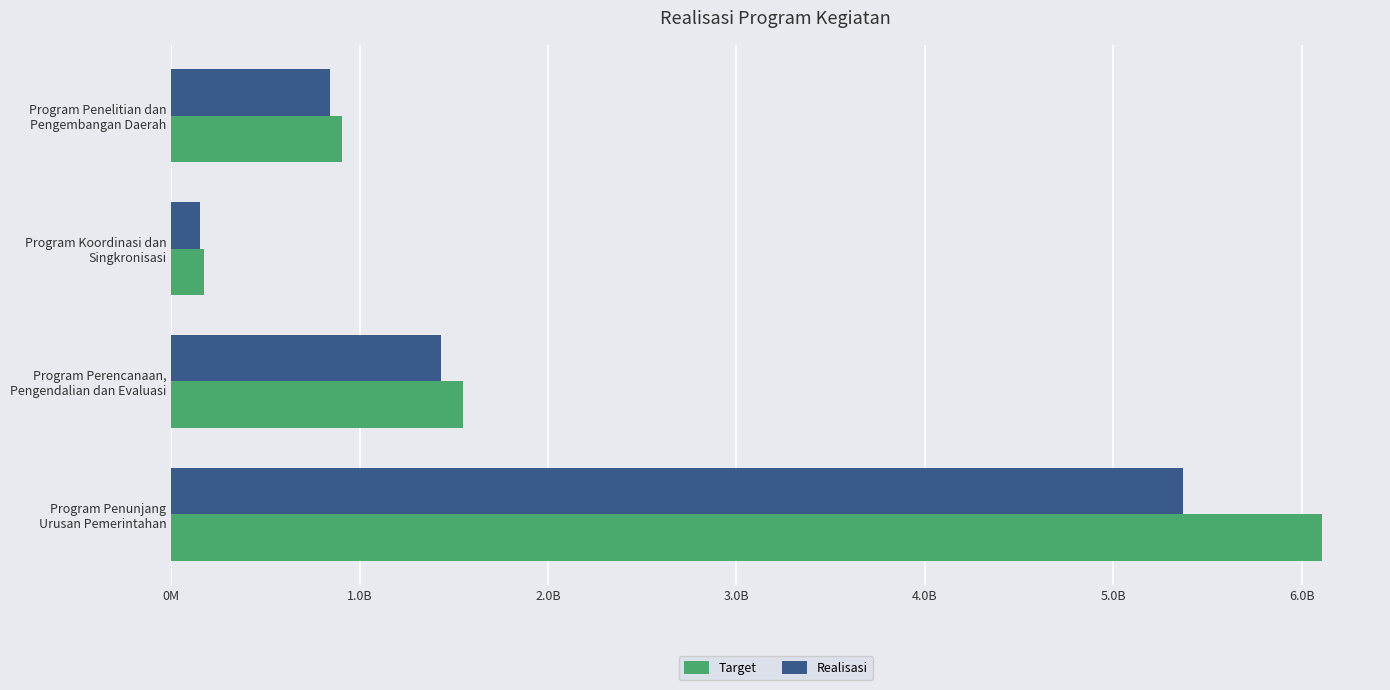

What are all the series names shown in the legend?

Target, Realisasi